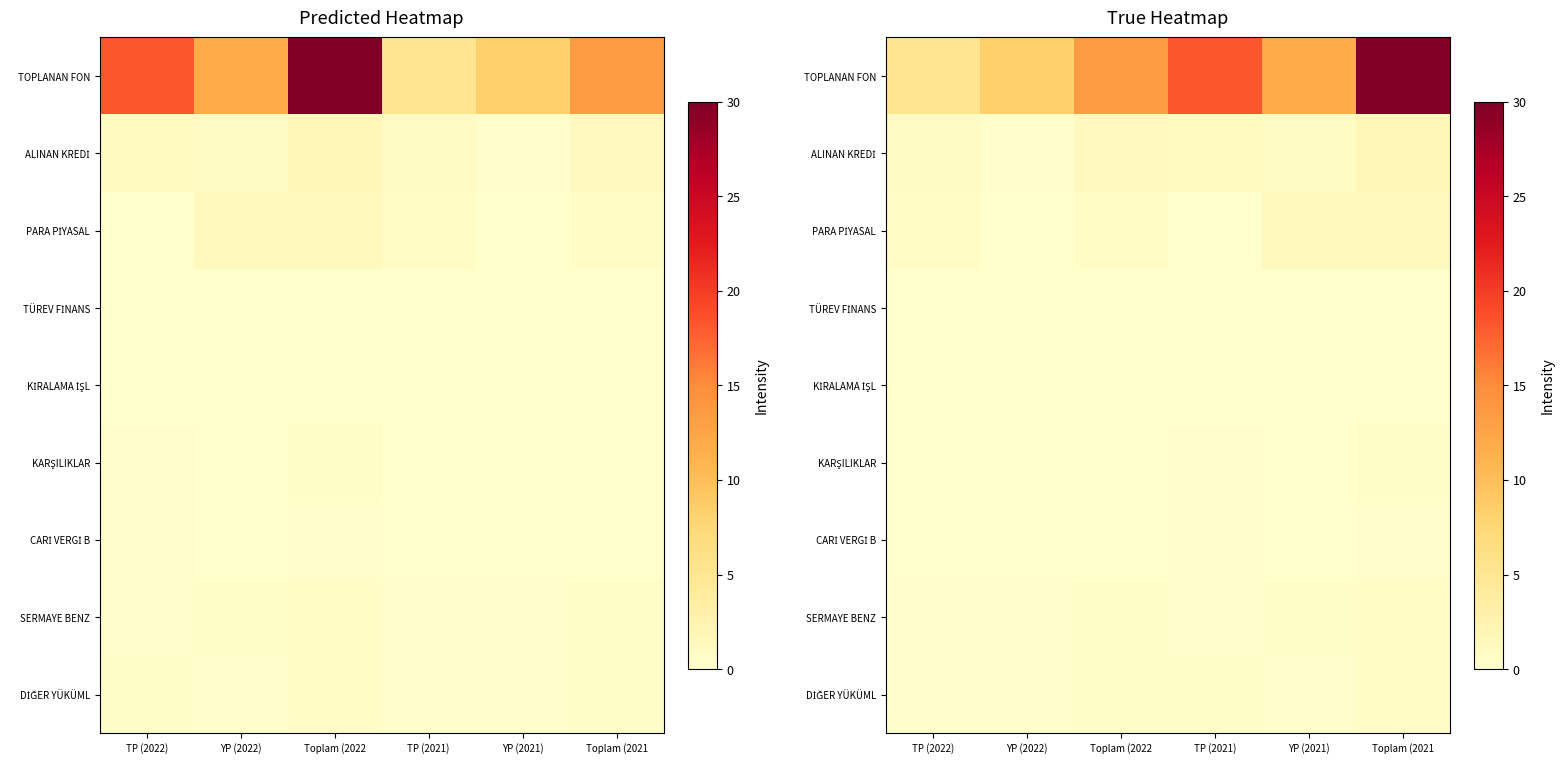

Is it true that PARA PİYASAL equals 0.9 at TP (2022)?

False